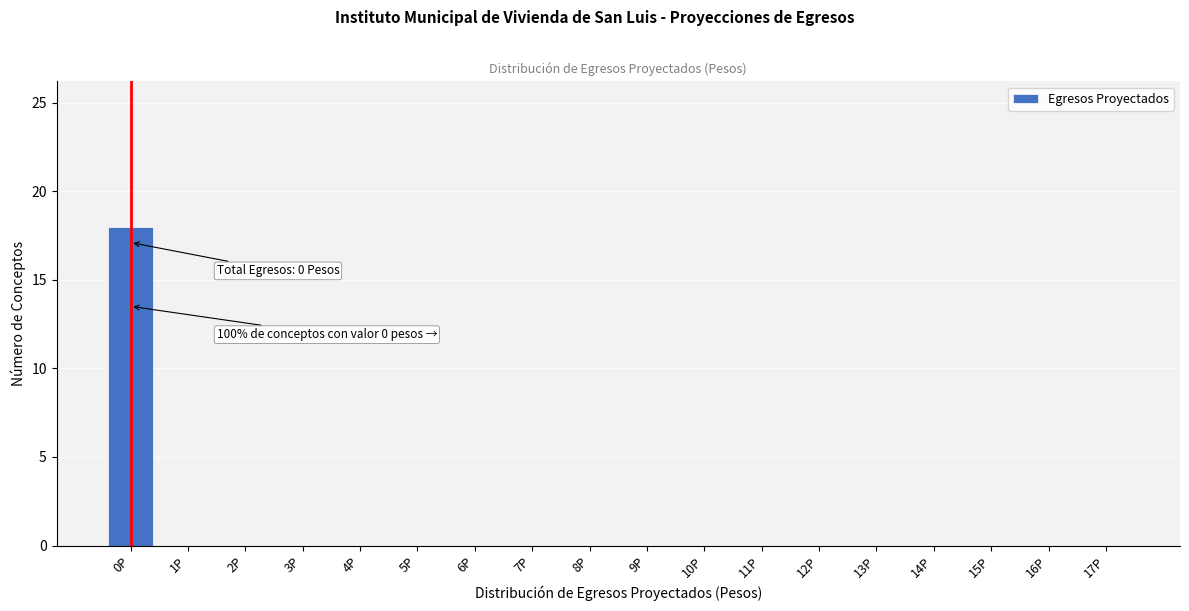

Reading left to right, extract all data points from this chart.

0P=18	1P=0	2P=0	3P=0	4P=0	5P=0	6P=0	7P=0	8P=0	9P=0	10P=0	11P=0	12P=0	13P=0	14P=0	15P=0	16P=0	17P=0